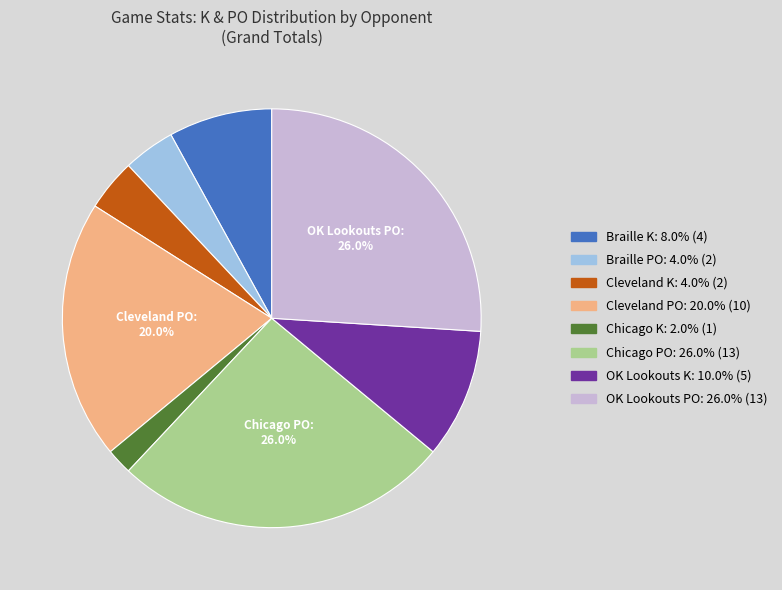

How many segments does this pie chart have?

8